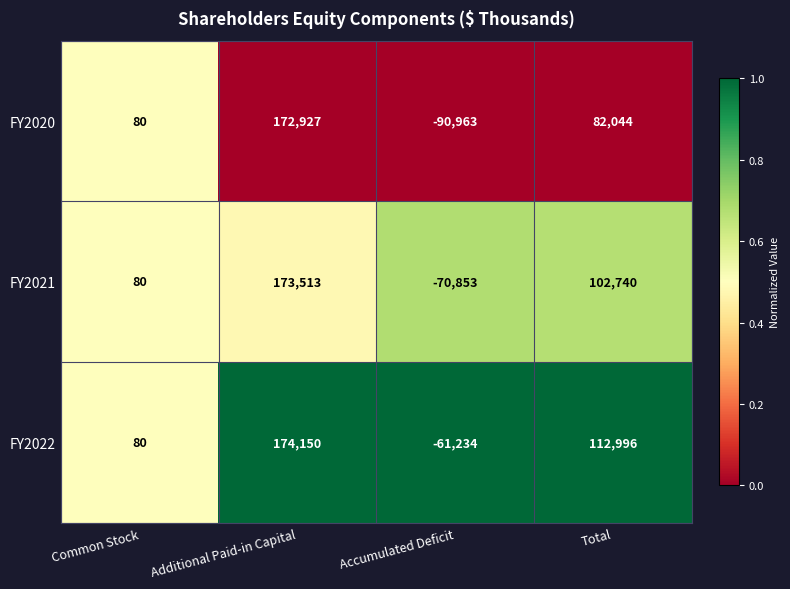

What is the sum of the FY2021 values at Additional Paid-in Capital and Accumulated Deficit?

102660